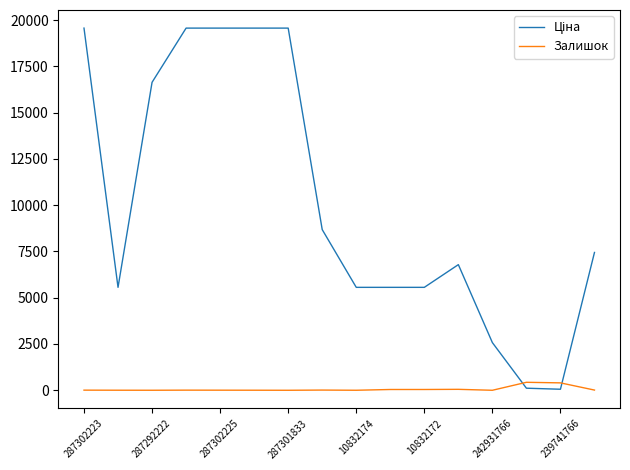

What is the difference between the maximum and minimum values in the Залишок series?

431.0